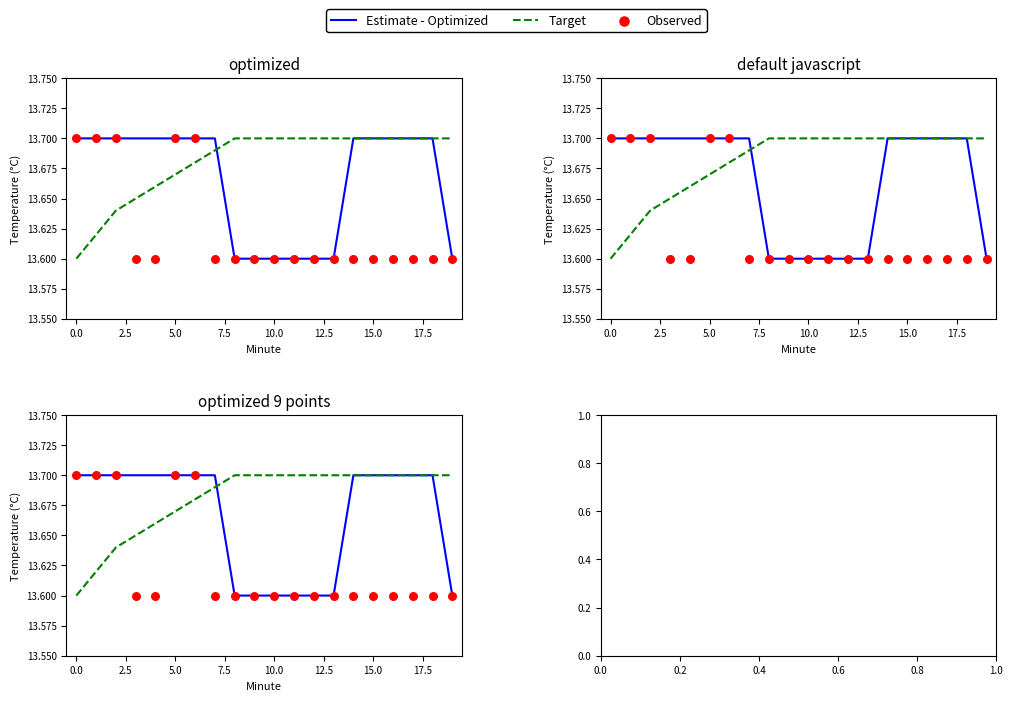

Which series has the largest Y range (max minus min)?

Estimate - Optimized